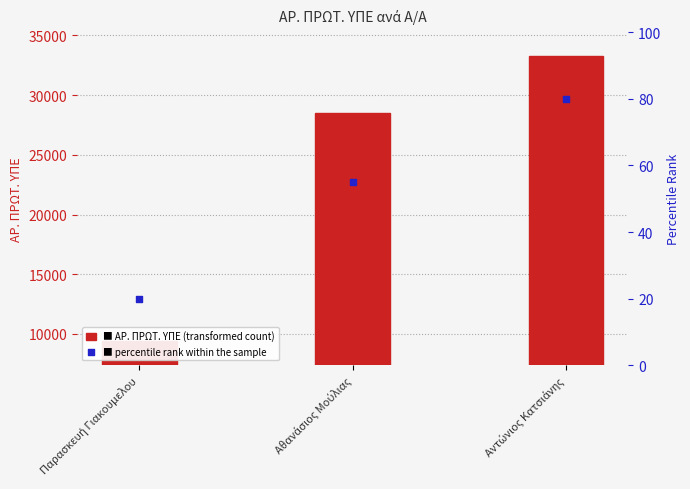

What is the total value across all series at Παρασκευή Γιακουμελου?

9393